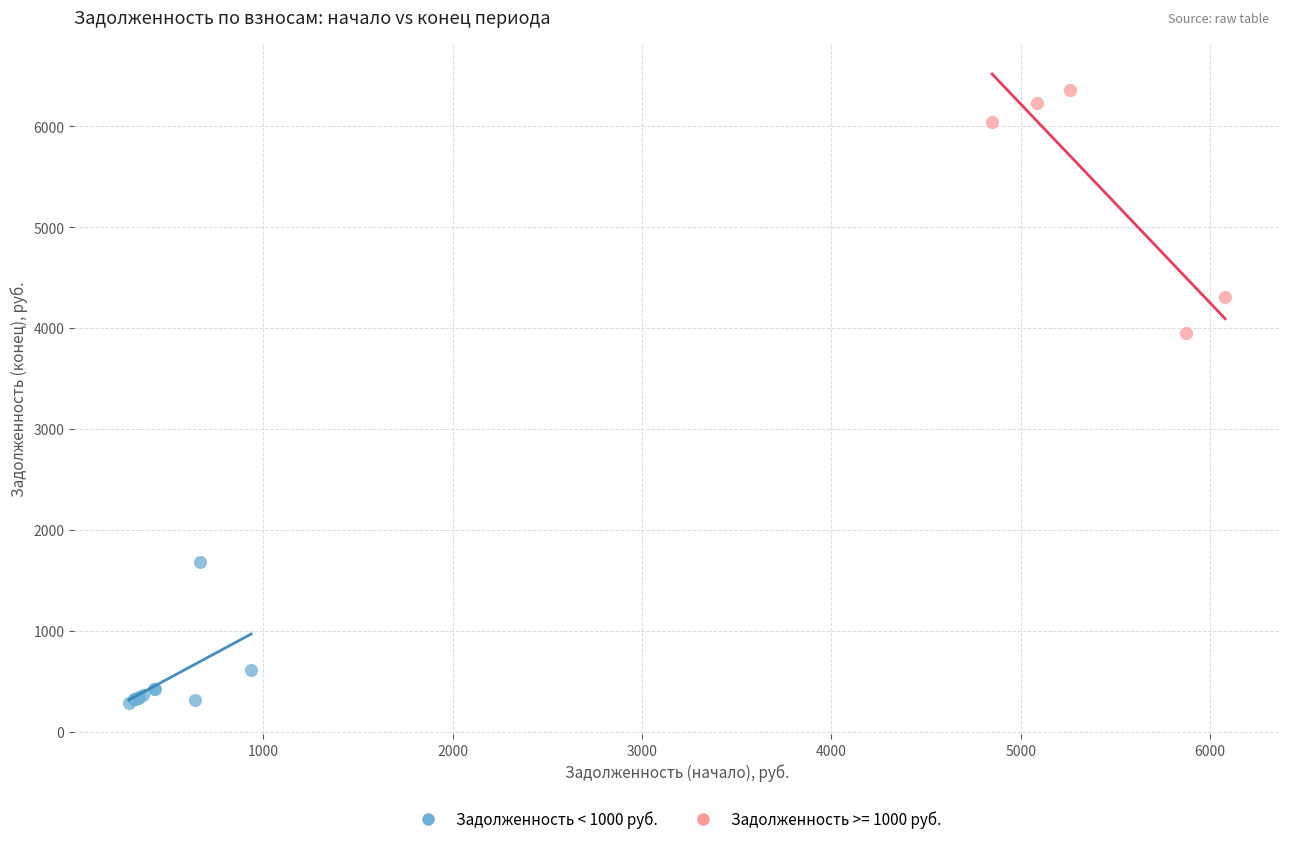

Which series contains the highest Y value?

Задолженность >= 1000 руб.